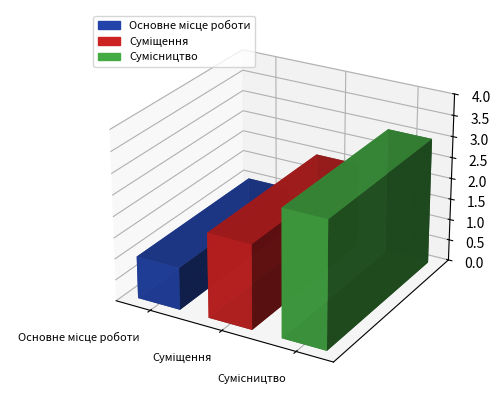

The chart shows a value of 3 at Сумісництво. True or false?

True